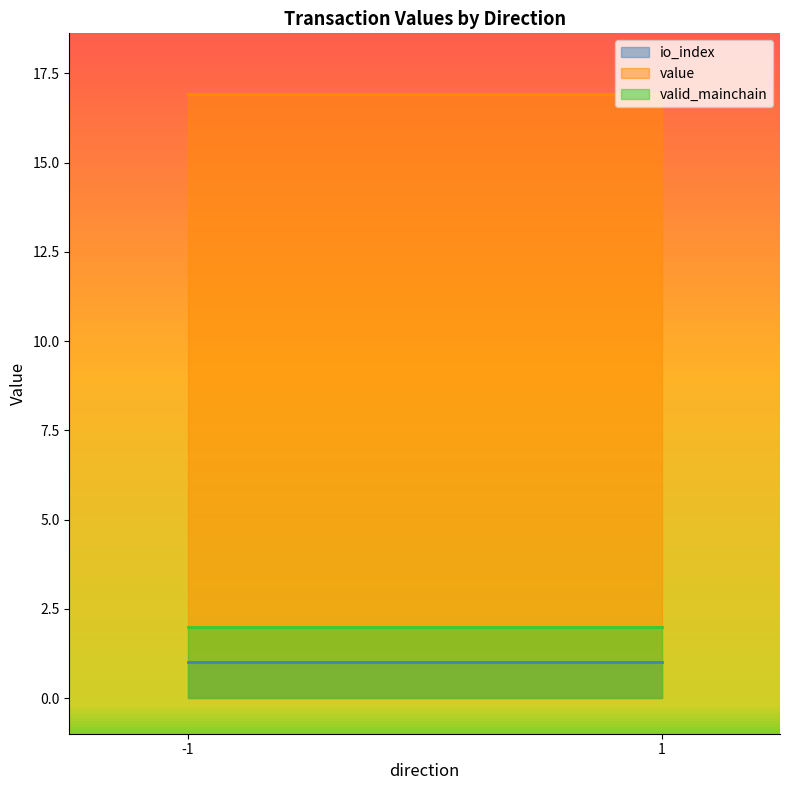

What is the sum of all valid_mainchain values?

4.0